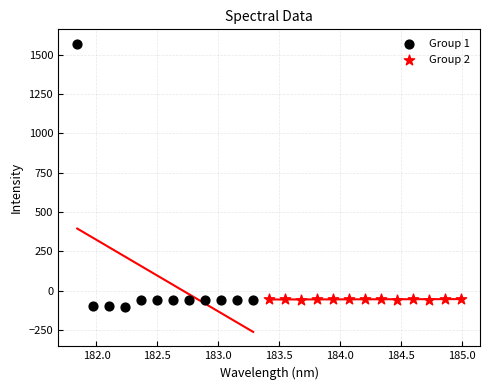

Which series has the widest spread of Y values?

Group 1